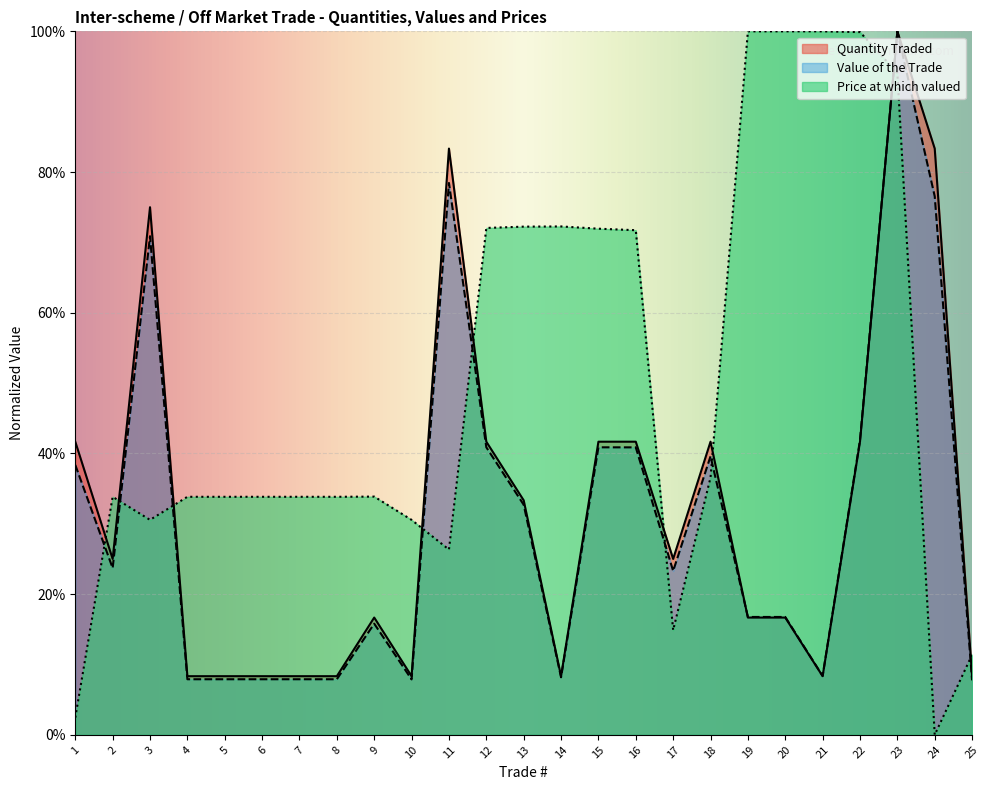

The Quantity Traded series shows 15.4 at 17. True or false?

False